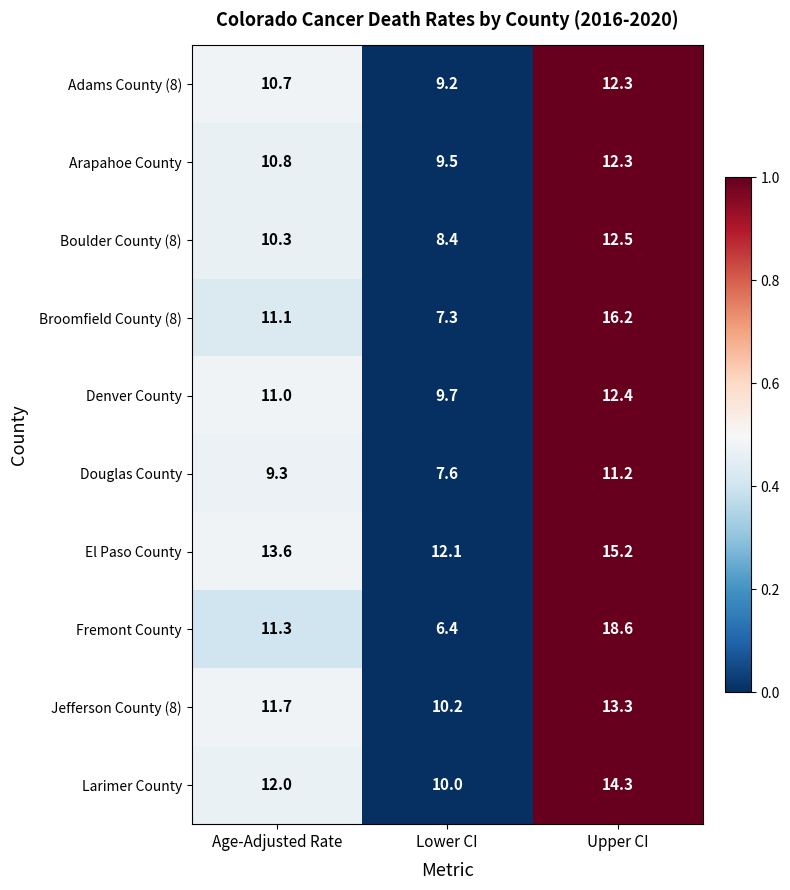

Rank the categories by Broomfield County (8) value from lowest to highest.

Lower CI, Age-Adjusted Rate, Upper CI